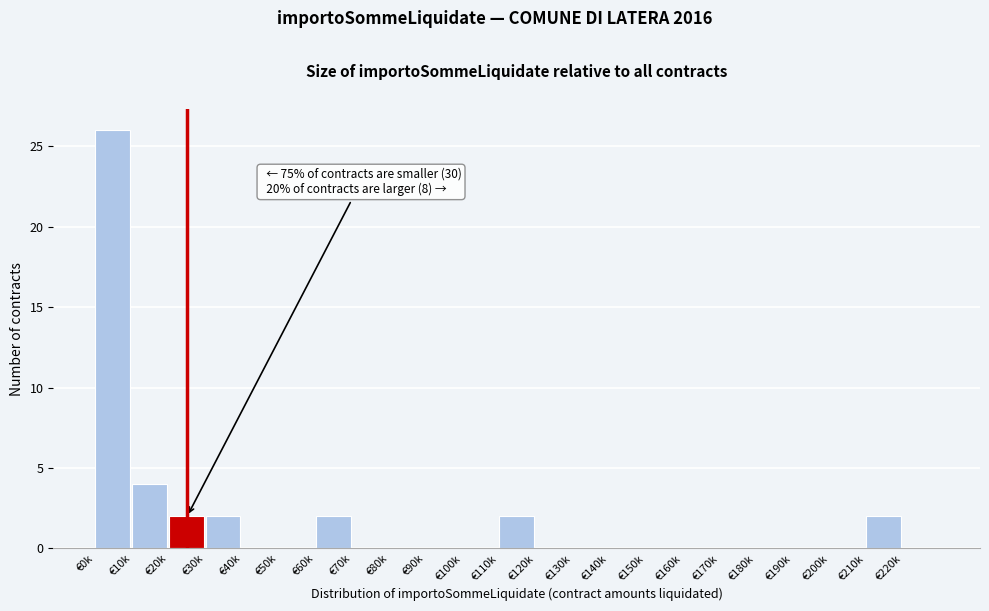

Reading left to right, list all the values displayed in this chart.

€0k=26	€10k=4	€20k=2	€30k=2	€40k=0	€50k=0	€60k=2	€70k=0	€80k=0	€90k=0	€100k=0	€110k=2	€120k=0	€130k=0	€140k=0	€150k=0	€160k=0	€170k=0	€180k=0	€190k=0	€200k=0	€210k=2	€220k=0